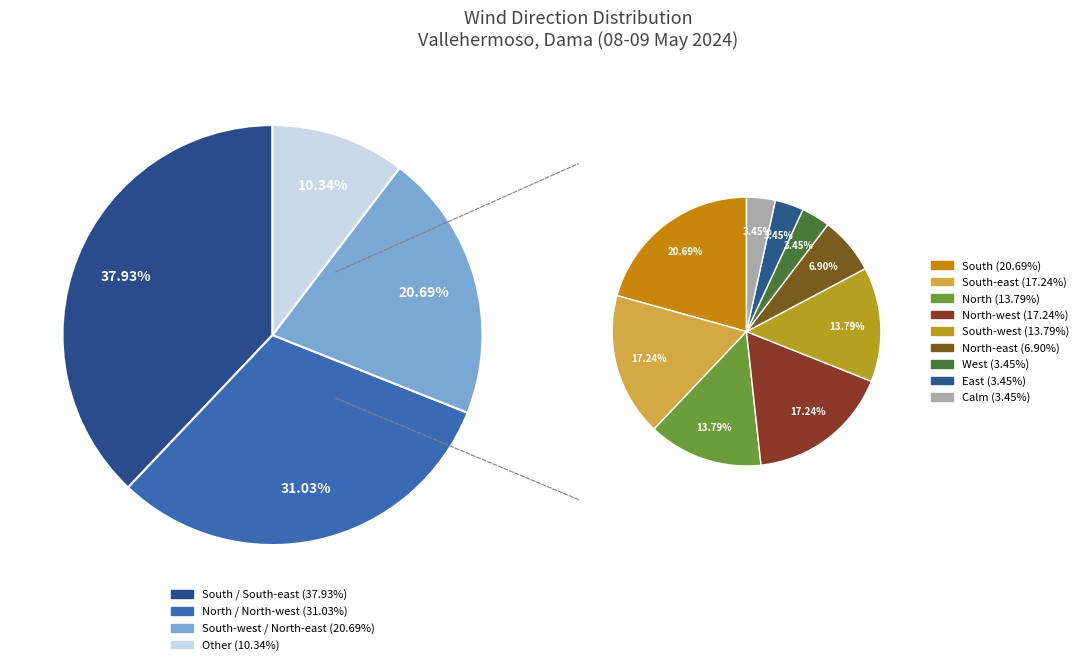

Which has a higher value, North-east or North?

North